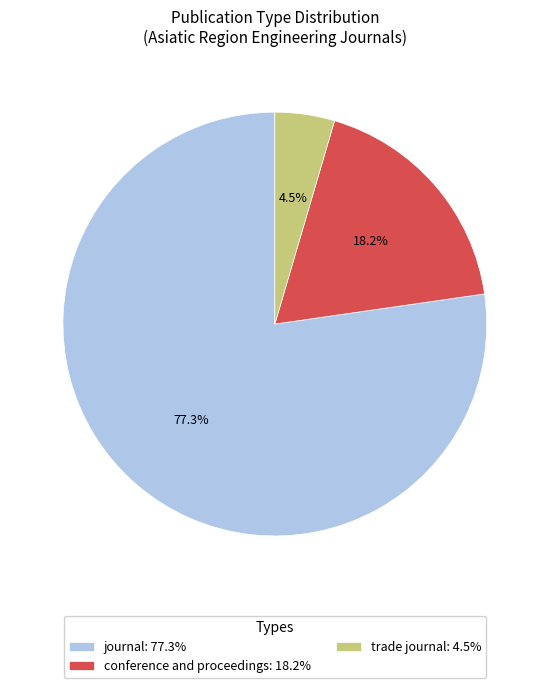

Which category accounts for the majority?

journal